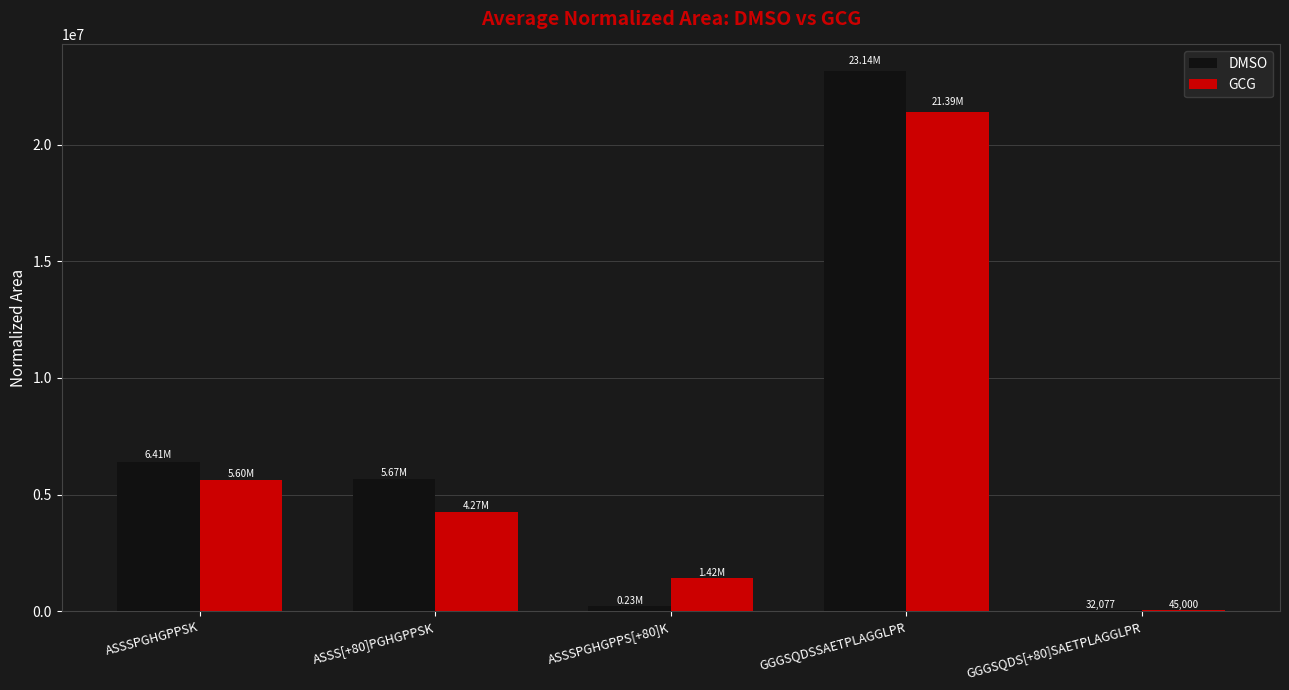

At which label does DMSO reach its peak?

GGGSQDSSAETPLAGGLPR